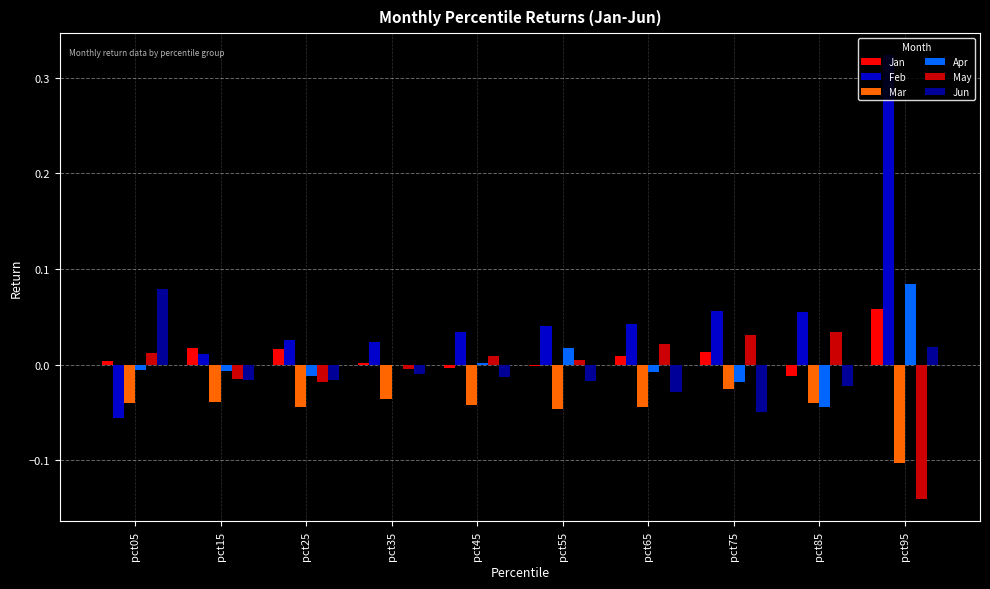

Which series has the largest total across all categories?

Feb